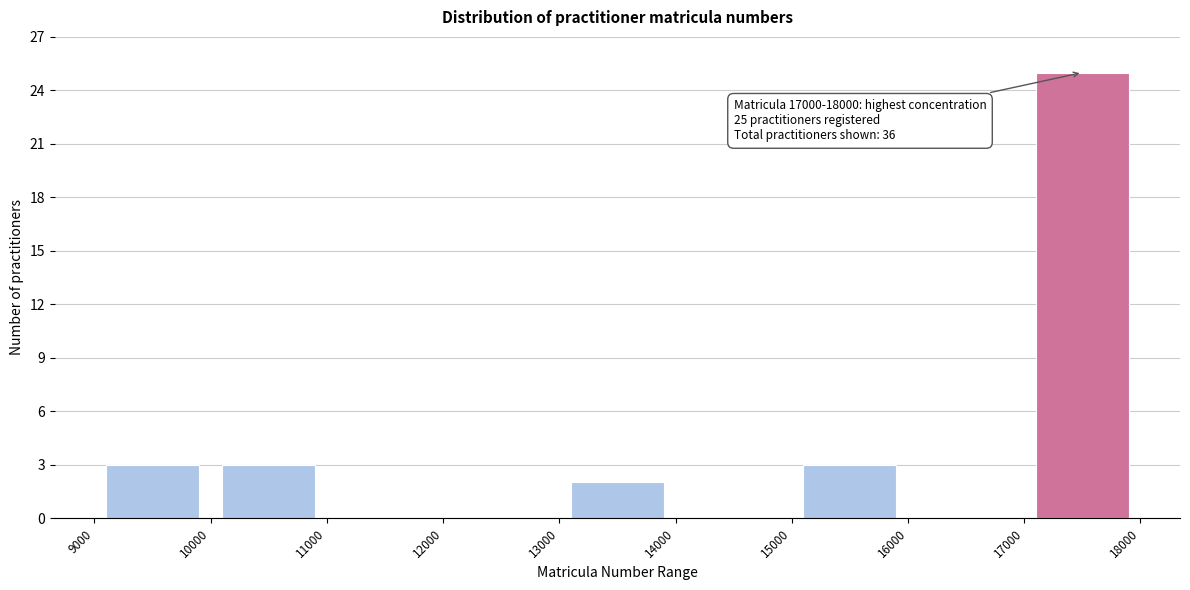

Which range on the x-axis has the tallest bar?

17000 to 18000